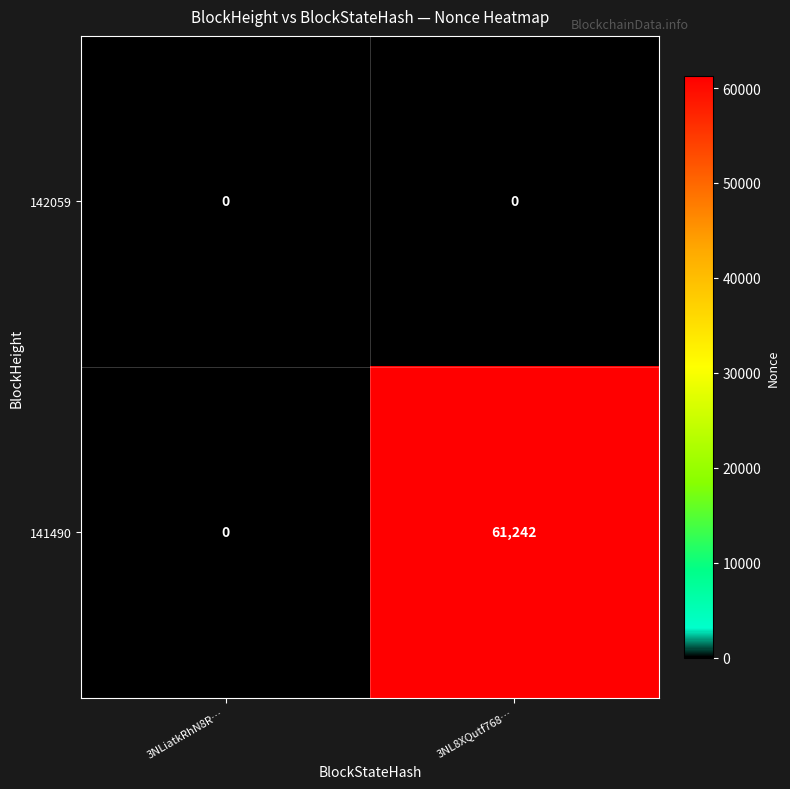

What is the difference between the 141490 values at 3NL8XQutf768… and 3NLiatkRhN8R…?

61242